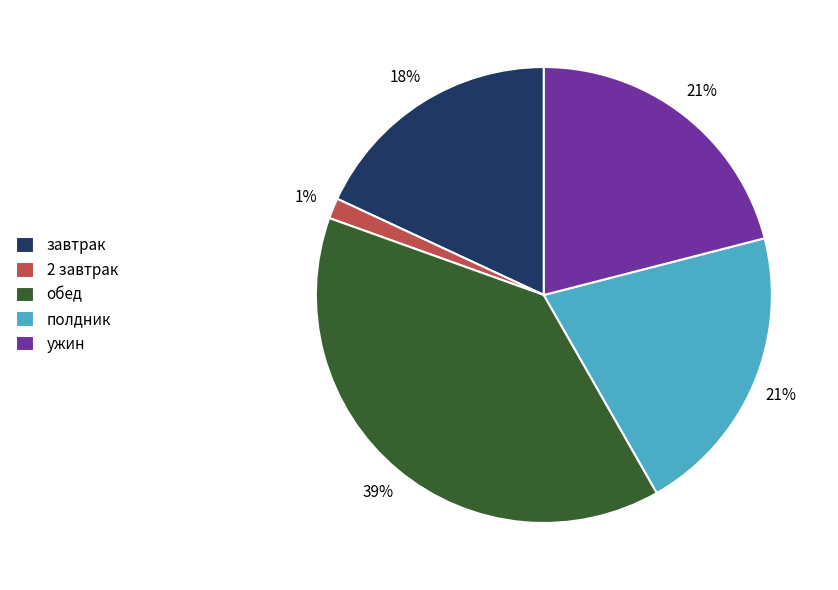

Is the sum of 2 завтрак and полдник greater than half?

No